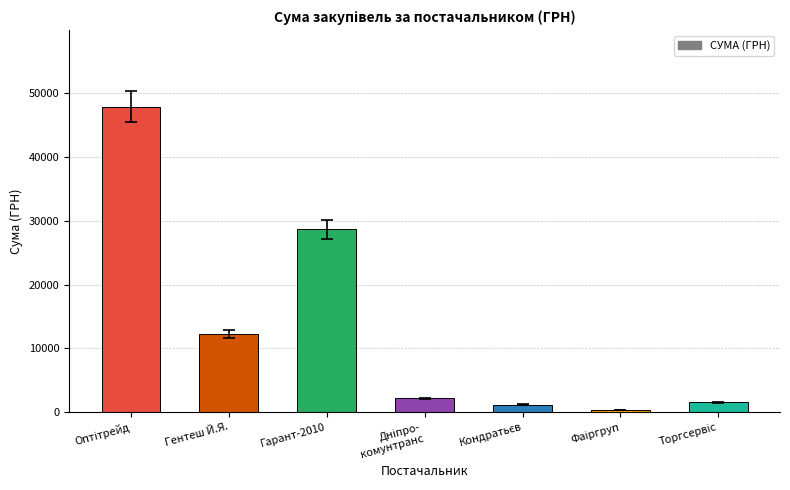

At which label is the value closest to 24136?

Гарант-2010